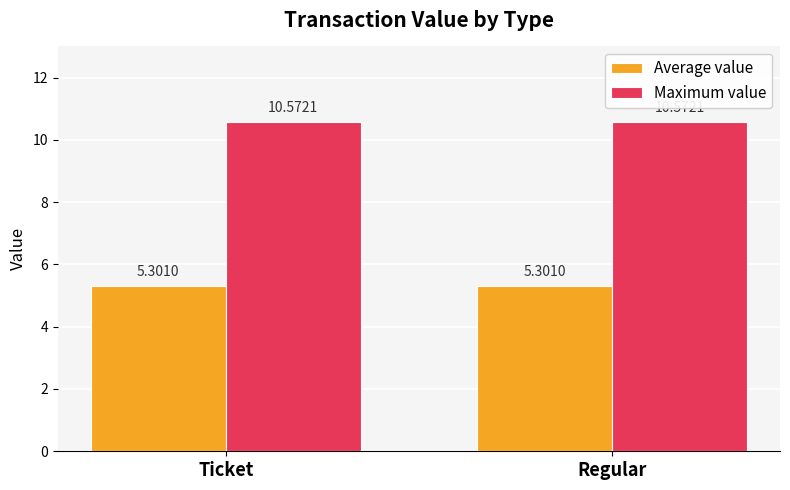

What is the spread (max minus min) of values at Regular?

5.3